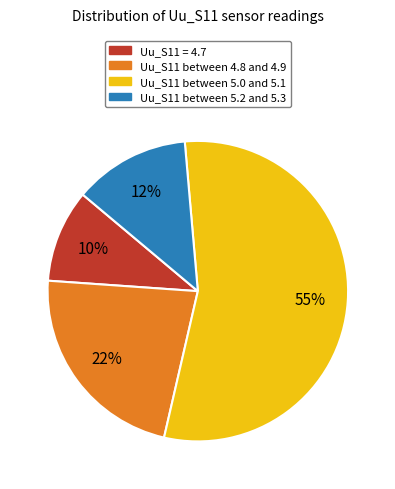

Is the sum of Uu_S11 between 5.0 and 5.1 and Uu_S11 between 5.2 and 5.3 greater than half?

Yes